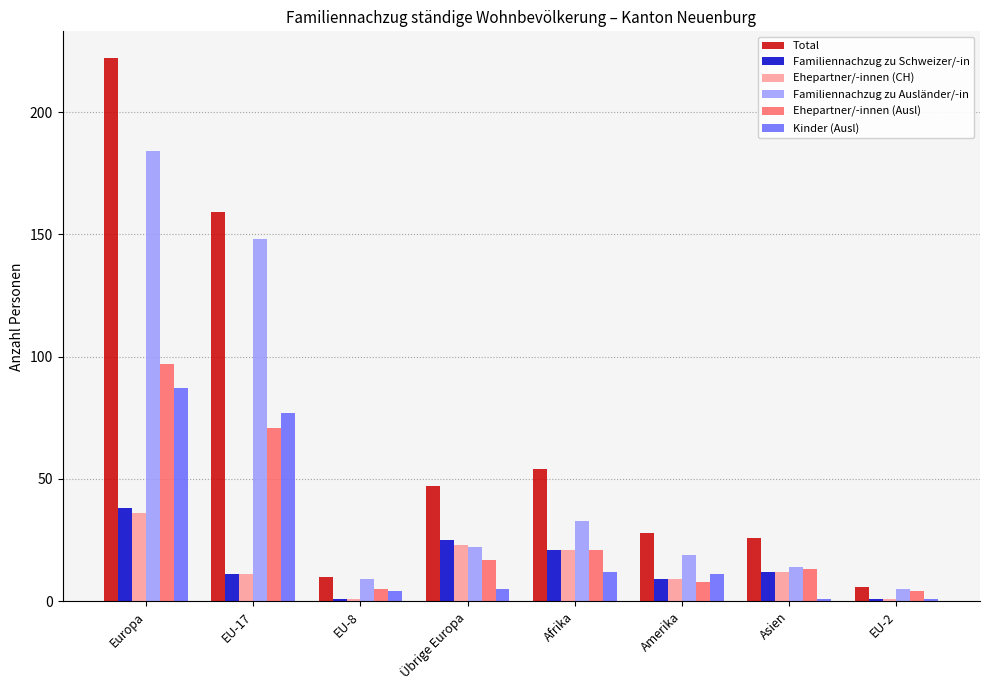

At how many categories does at least one series exceed 29?

4